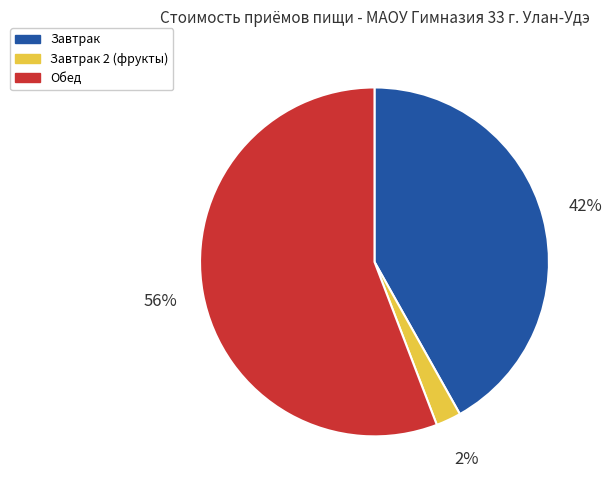

Is there a majority slice in this chart?

Yes